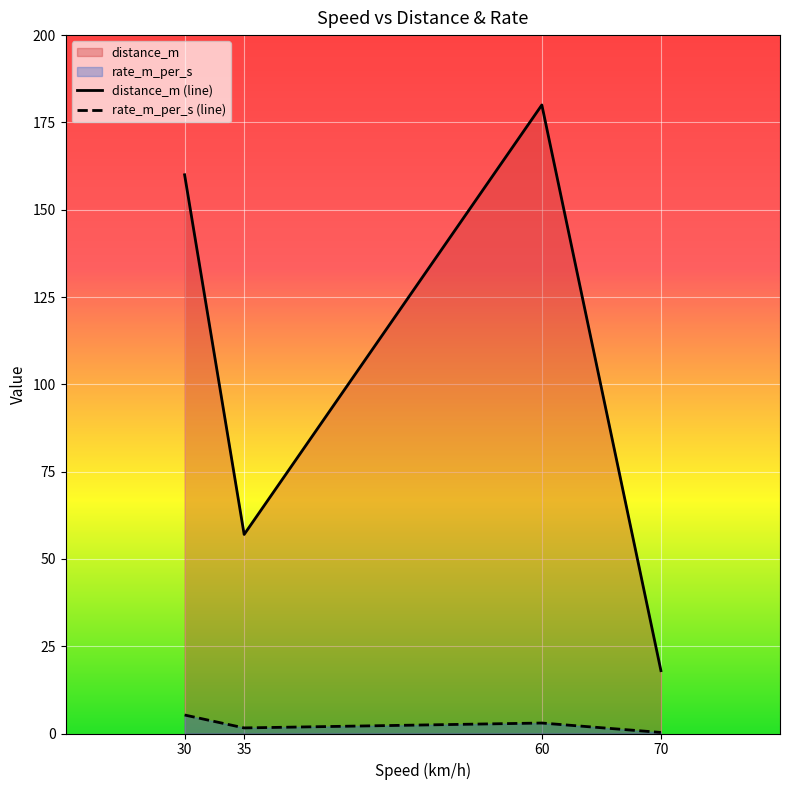

Where does the distance_m (line) series first go above 160?

60